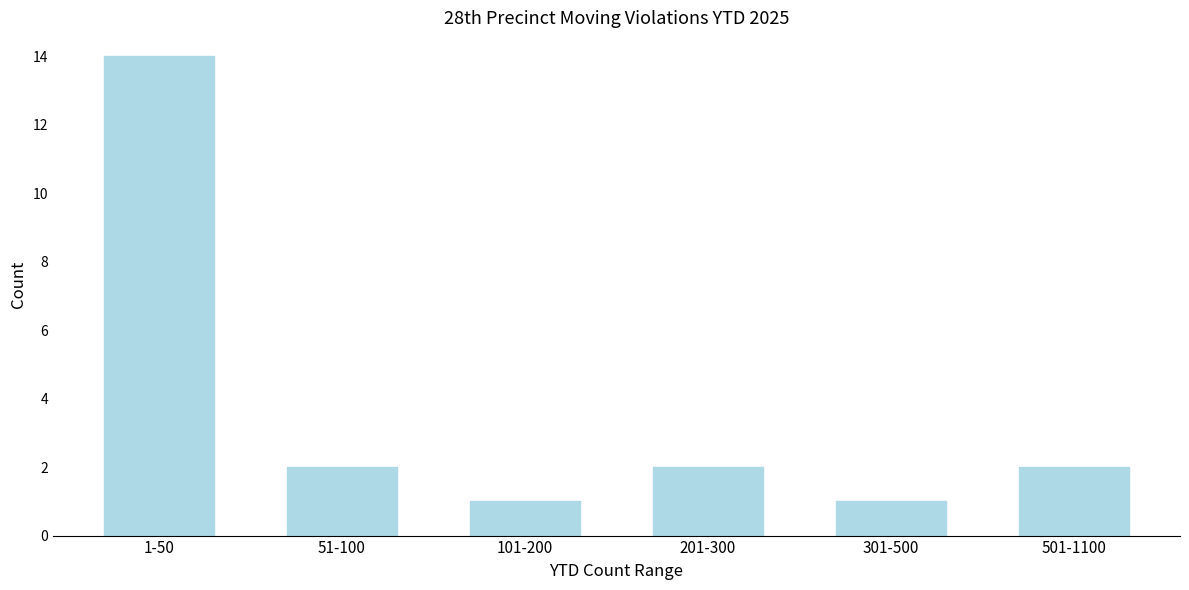

Reading left to right, list all the values displayed in this chart.

1-50=14	51-100=2	101-200=1	201-300=2	301-500=1	501-1100=2